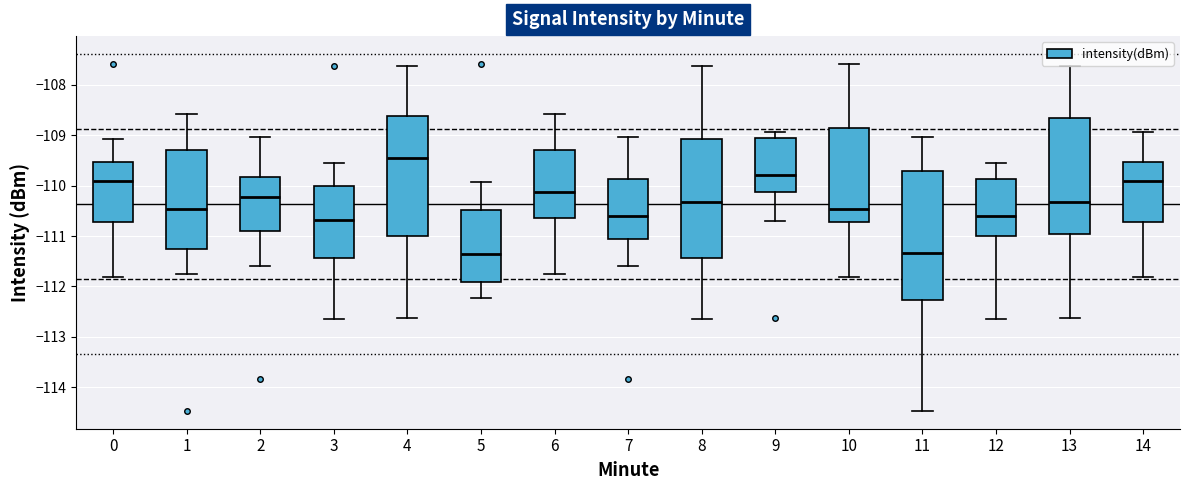

Which box's median line is the highest?

4